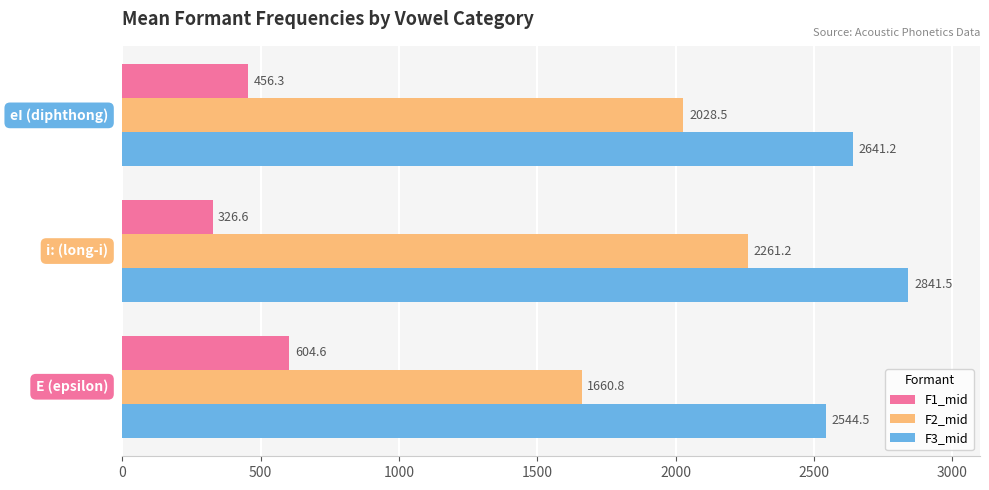

What is the difference between the maximum and second lowest values in the F2_mid series?

232.7